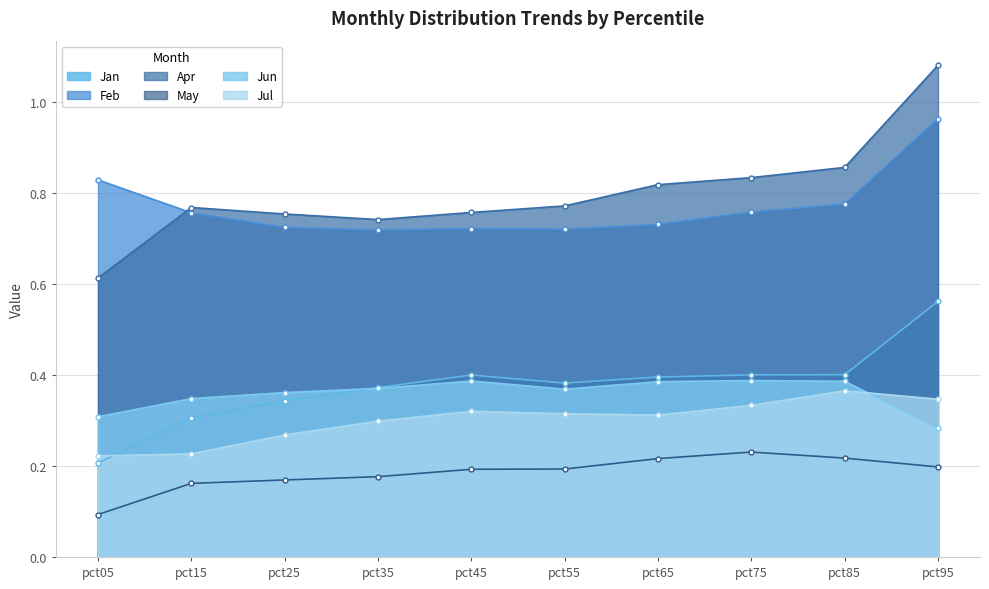

The value of Jan at pct85 is 0.4. True or false?

True